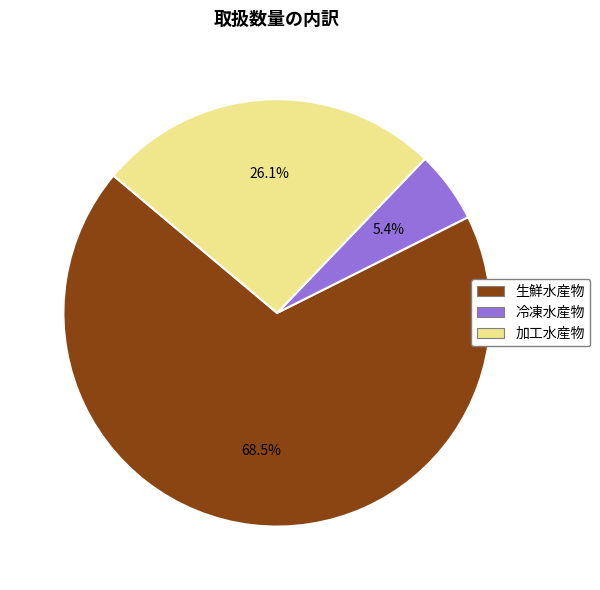

Count the number of slices in the pie.

3